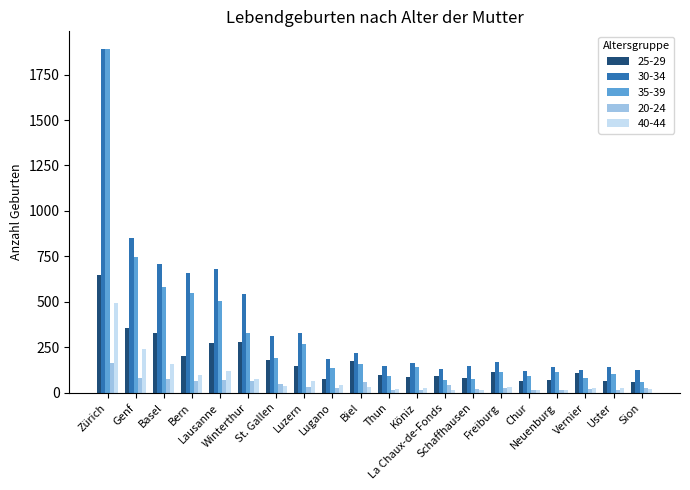

How many bars are there in total?

100